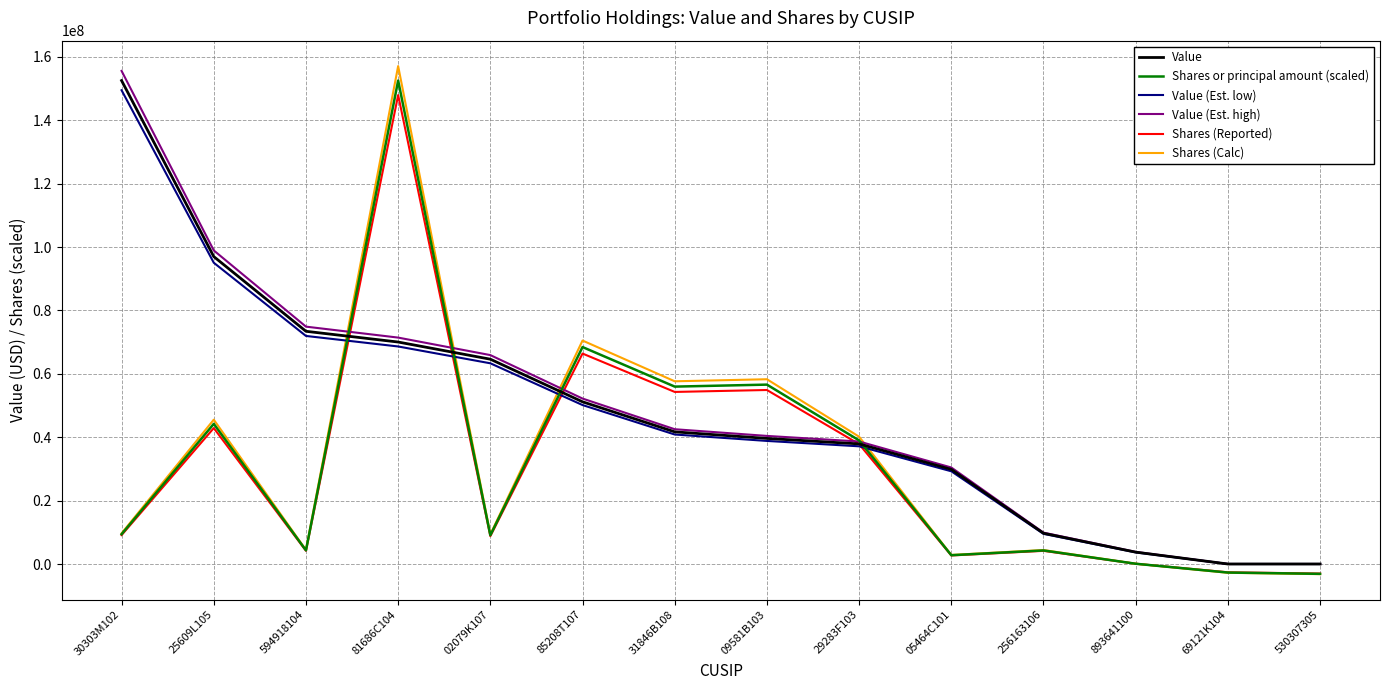

The Shares (Reported) series shows -2616332.9 at 69121K104. True or false?

True